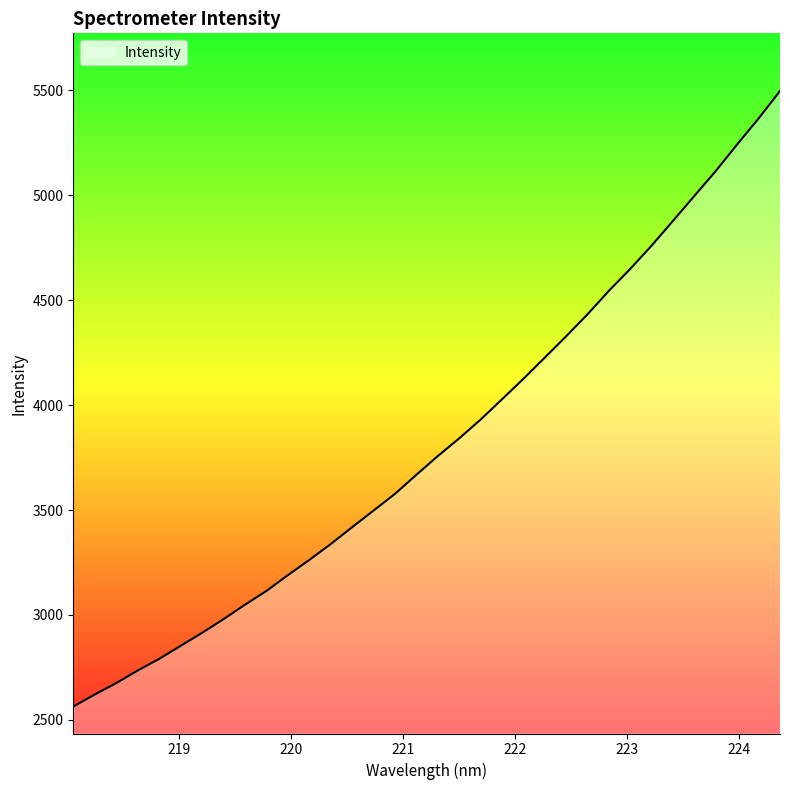

What is the difference between the maximum and minimum values?

2933.4